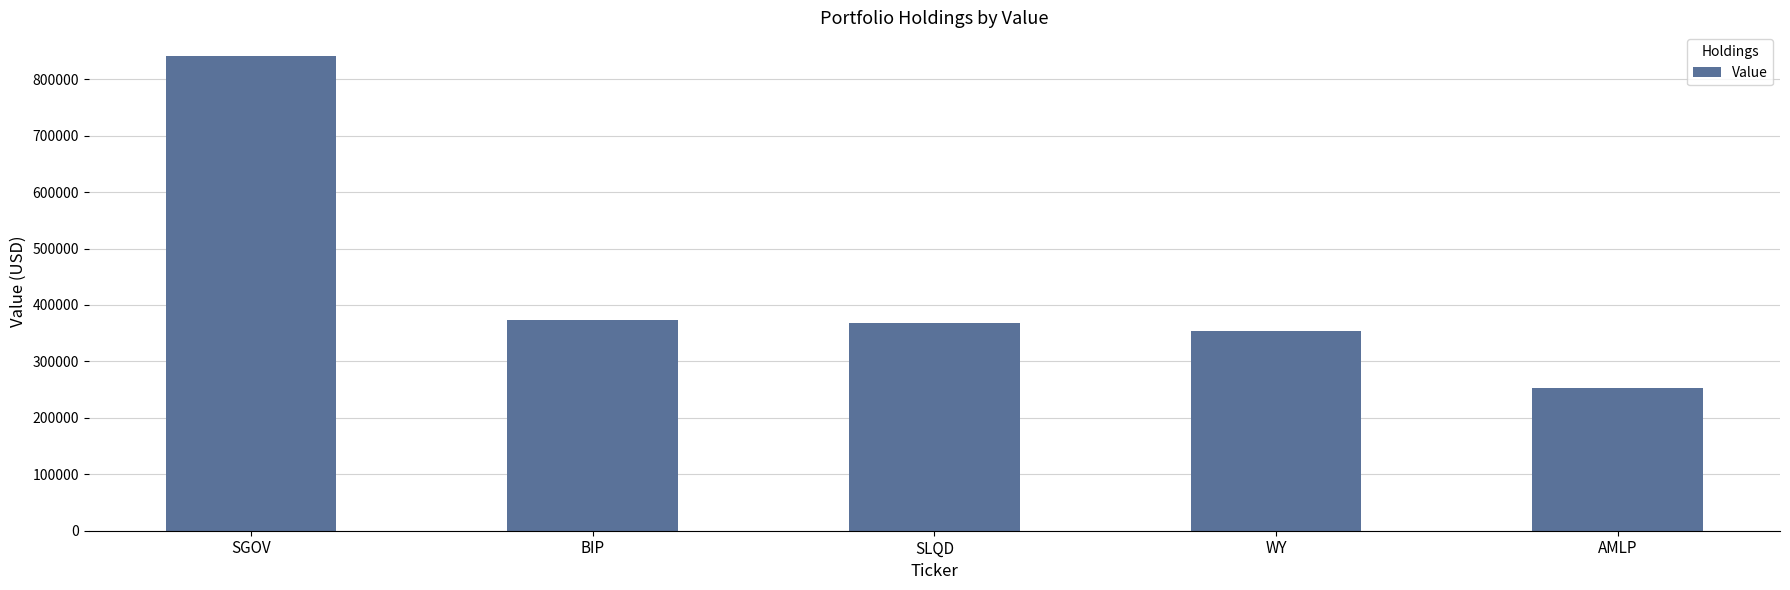

What is the value of the 4th bar from the left?

353694